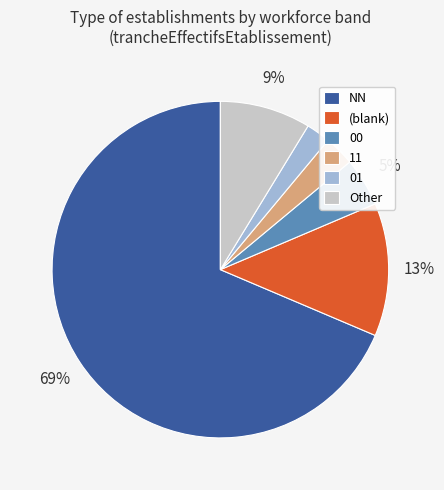

Which has a higher value, 01 or NN?

NN